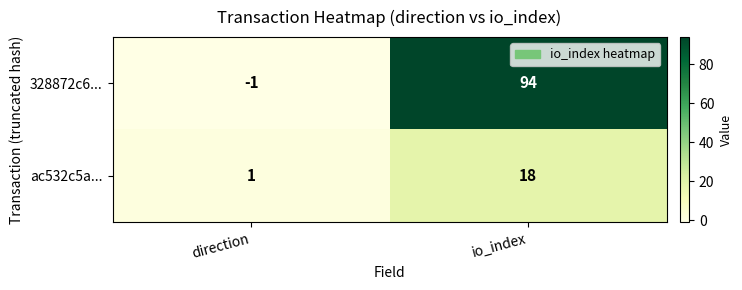

Which label corresponds to the largest value in the chart?

io_index